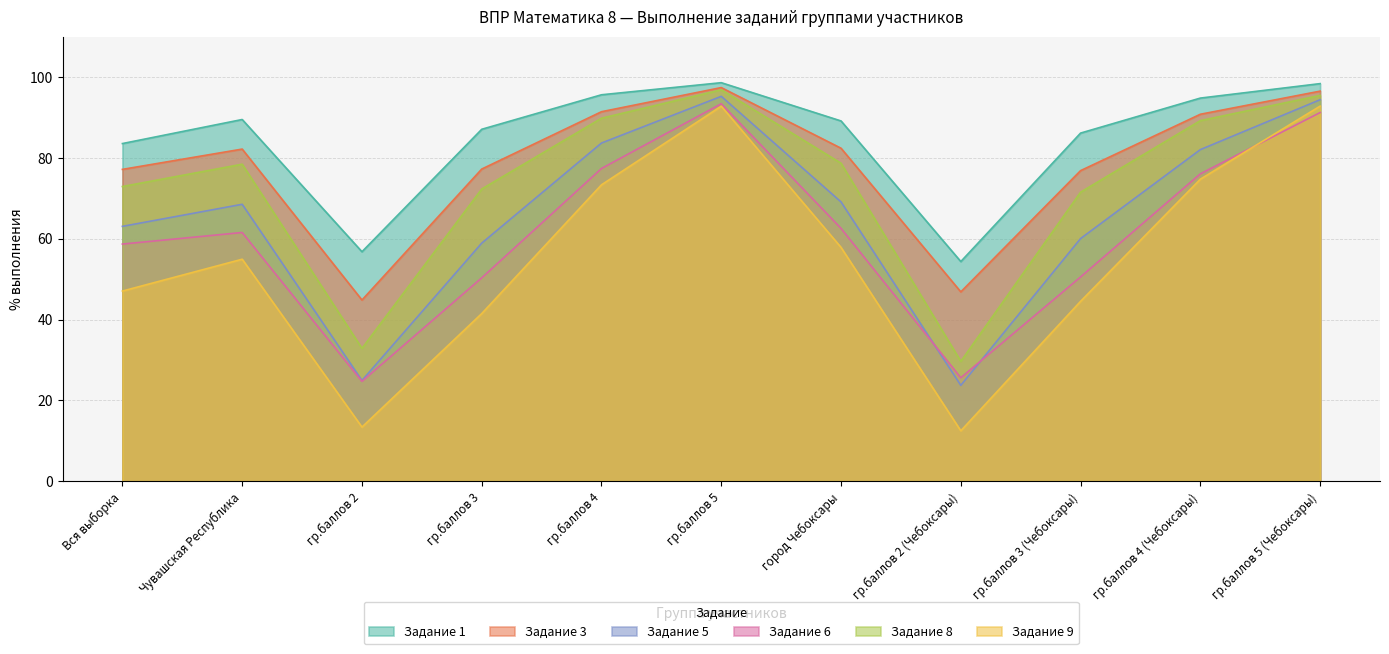

Count the number of categories in the chart.

11